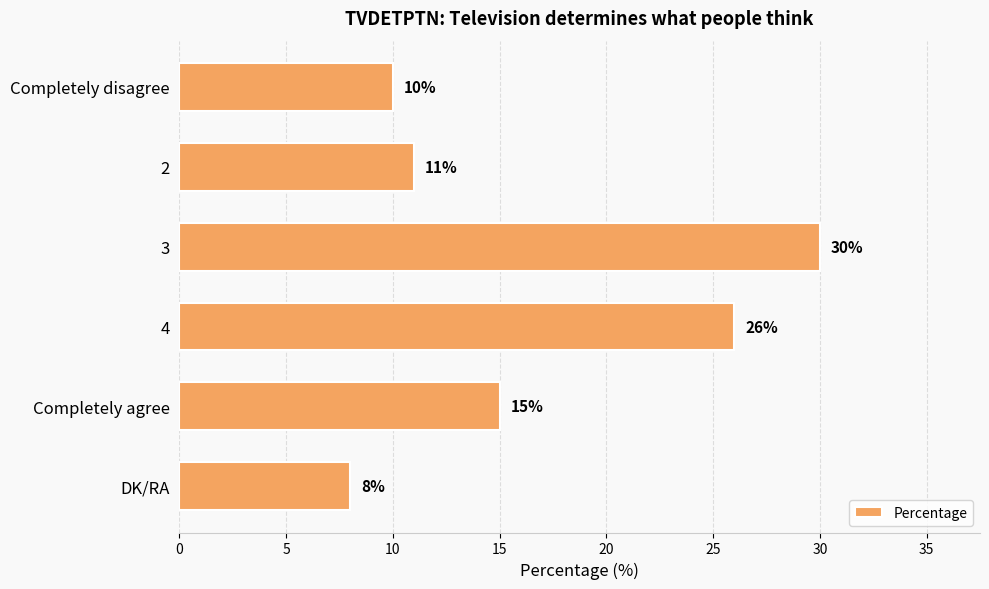

How many data points does each series have?

6